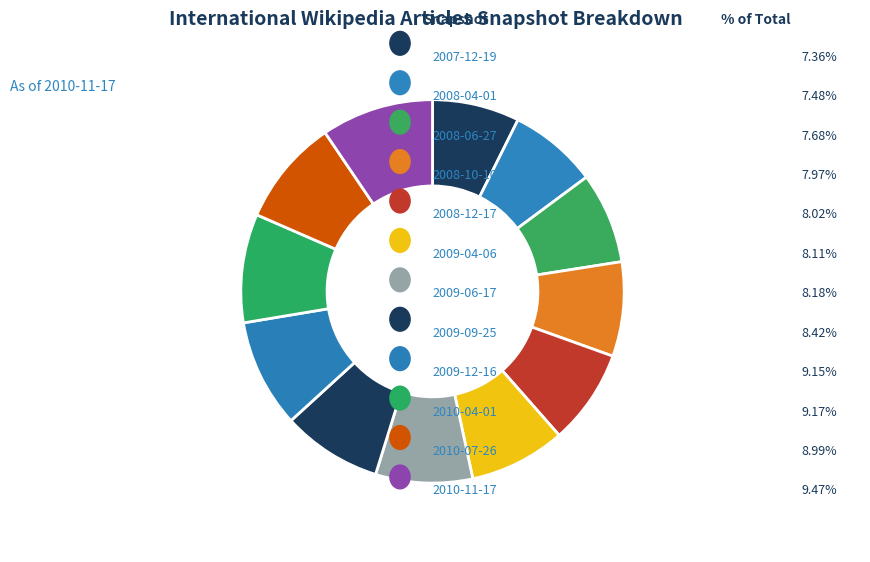

To the nearest percent, what is the average slice percentage?

8%